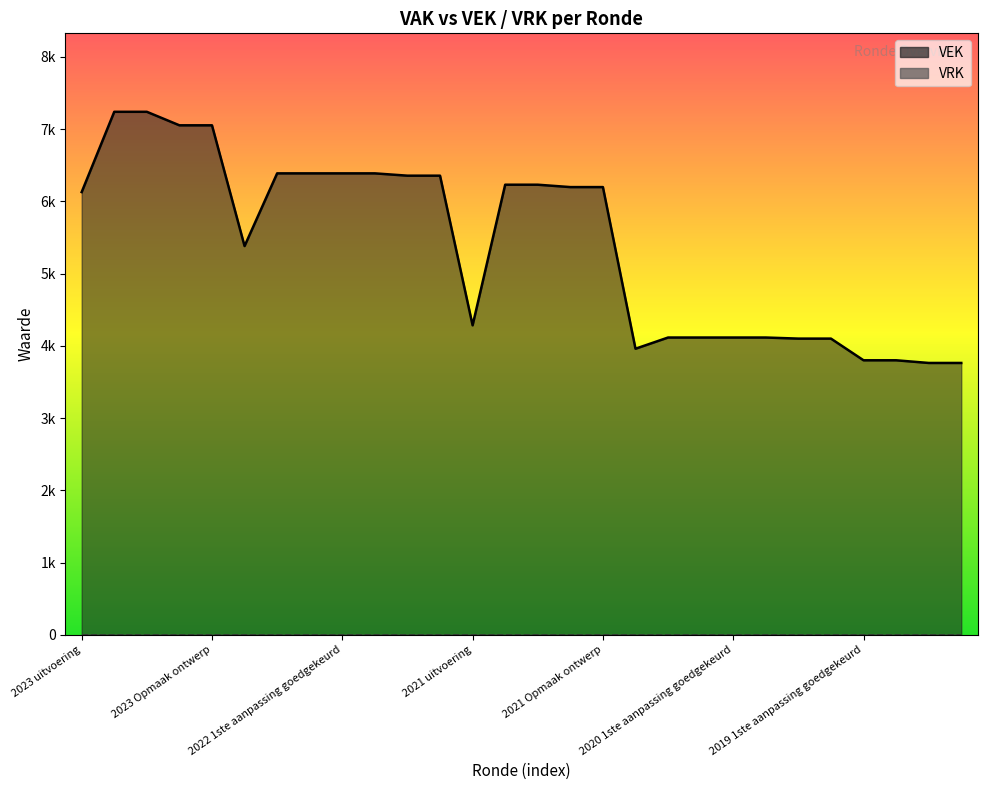

What position from the right is 2021 uitvoering?

16